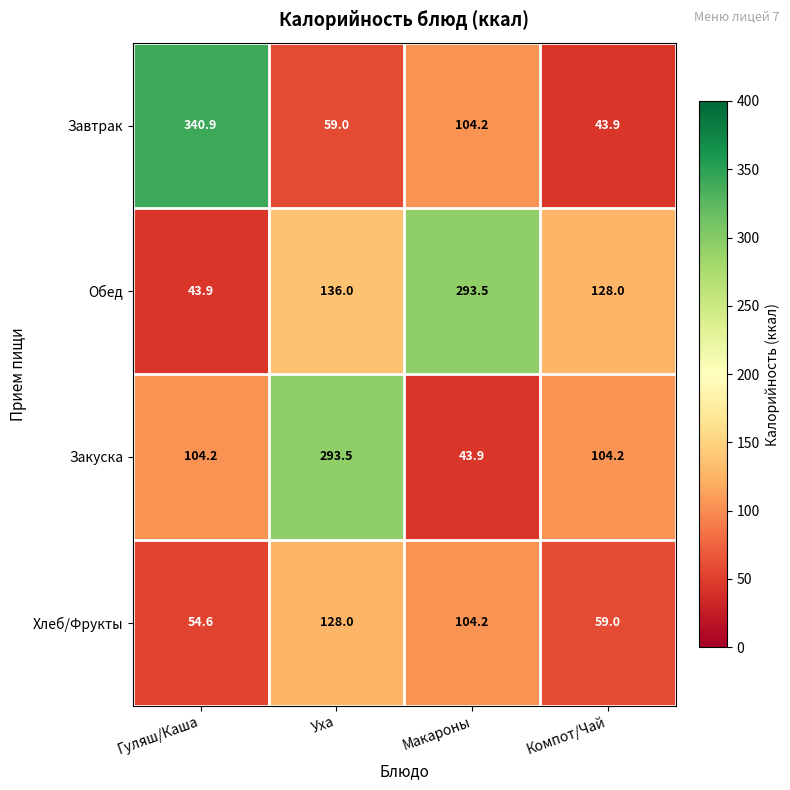

What is the total value across all series at Компот/Чай?

335.1